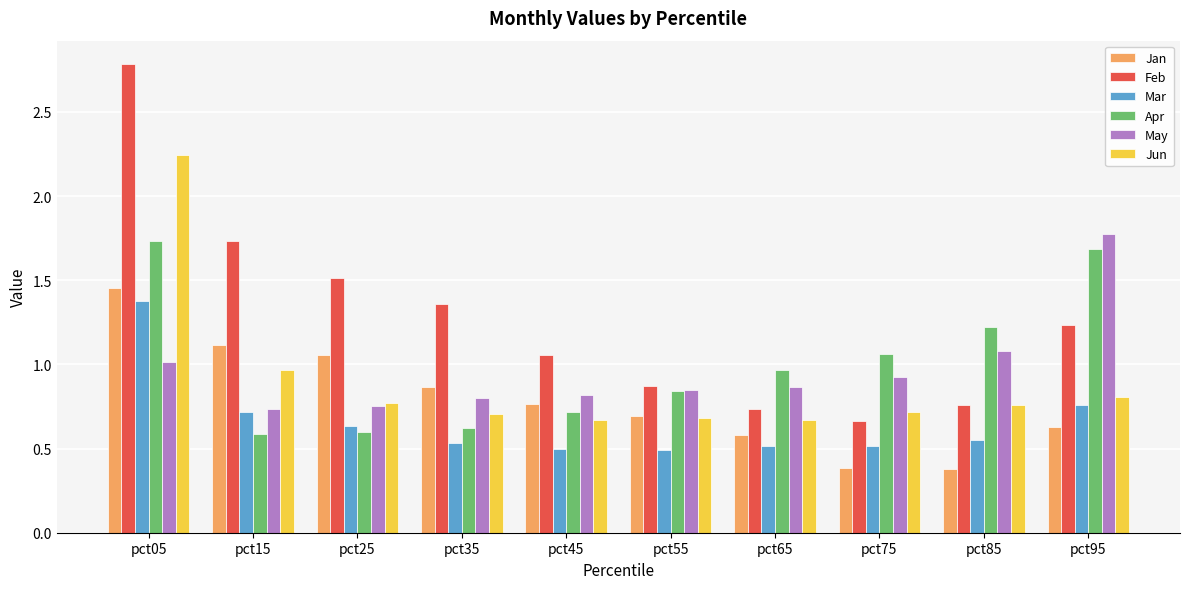

Is it true that May equals 1.8 at pct95?

True